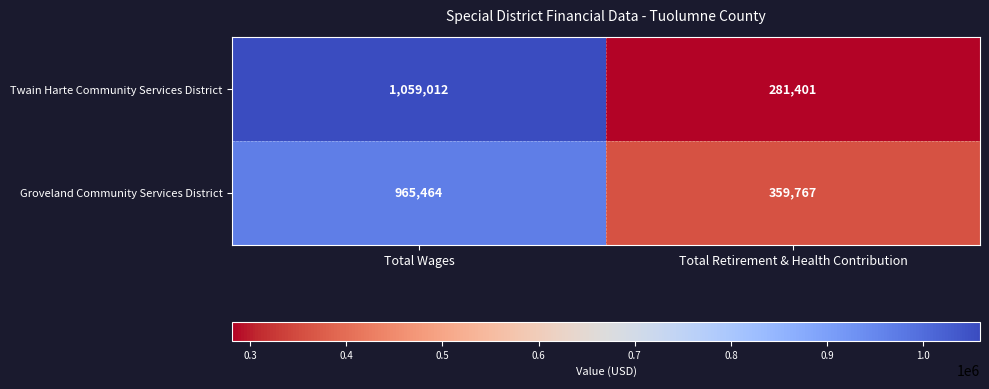

Reading left to right, extract all data points from this chart.

Twain Harte Community Services District: Total Wages=1059012	Total Retirement & Health Contribution=281401
Groveland Community Services District: Total Wages=965464	Total Retirement & Health Contribution=359767